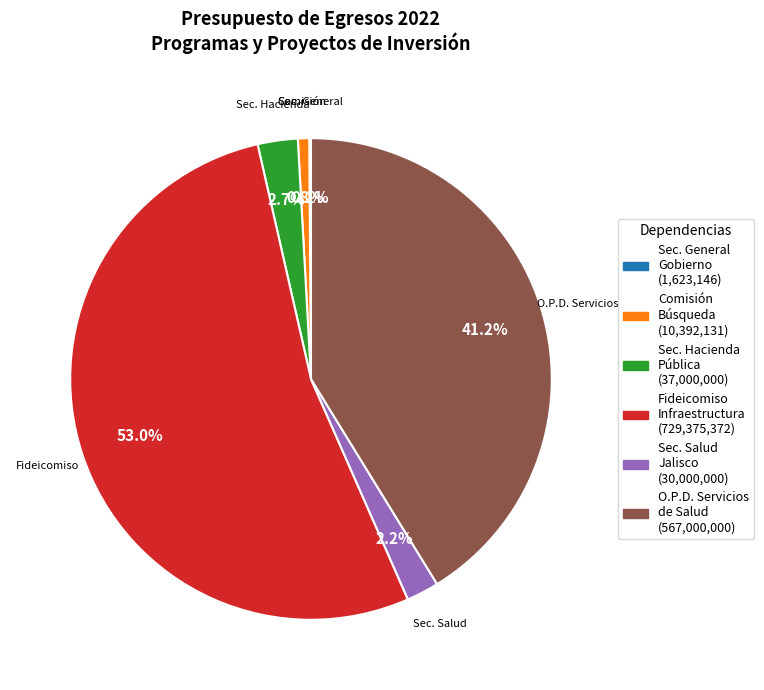

Is there a majority slice in this chart?

Yes